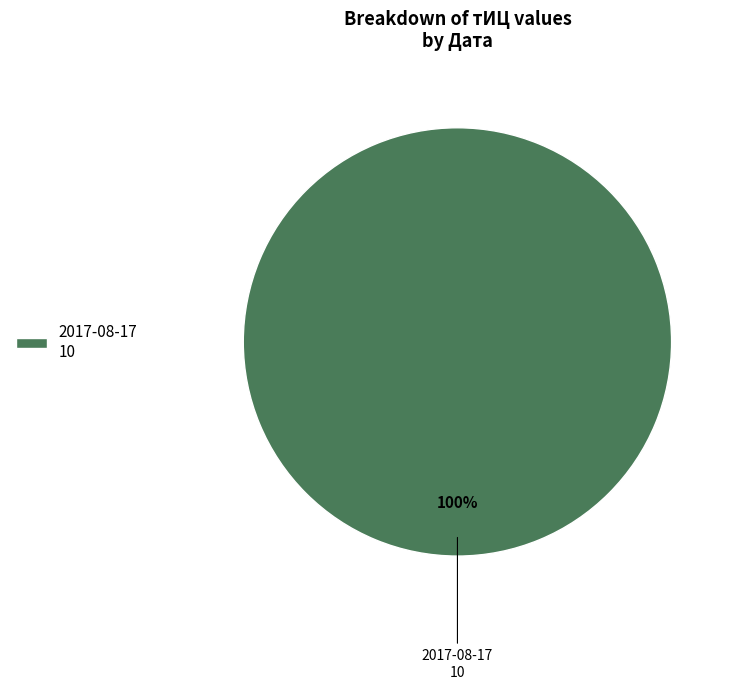

Is it true that 2017-08-17 10 is 100% of the pie?

True